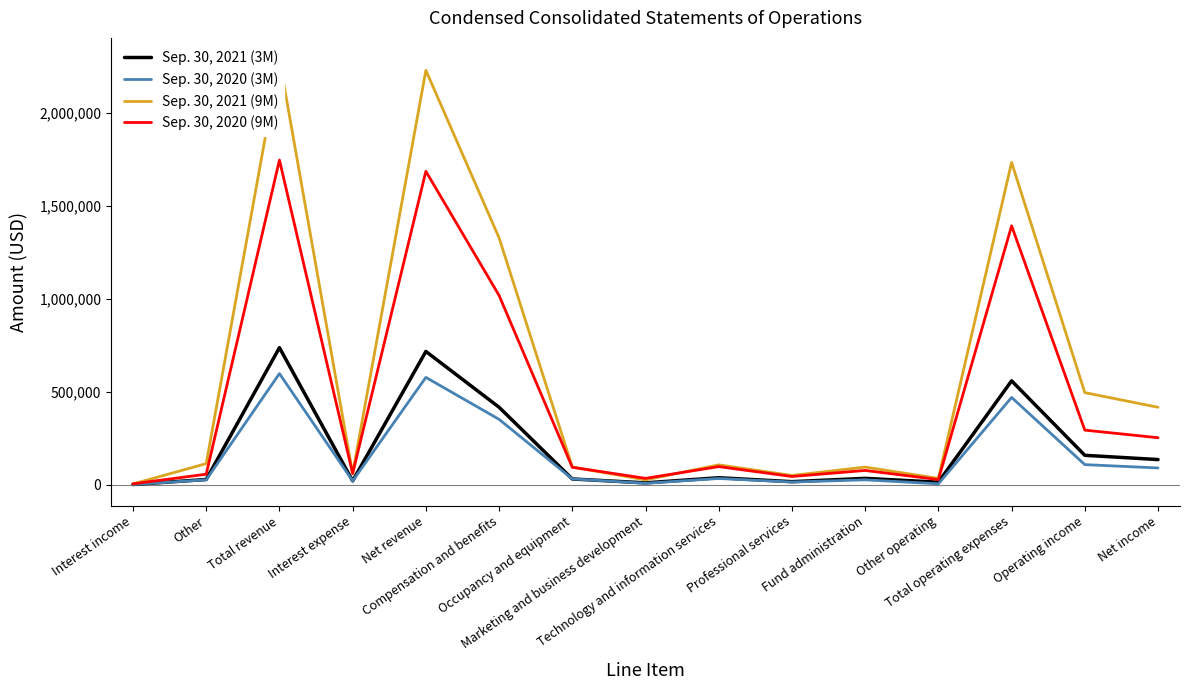

Which label corresponds to the smallest value in the chart?

Interest income